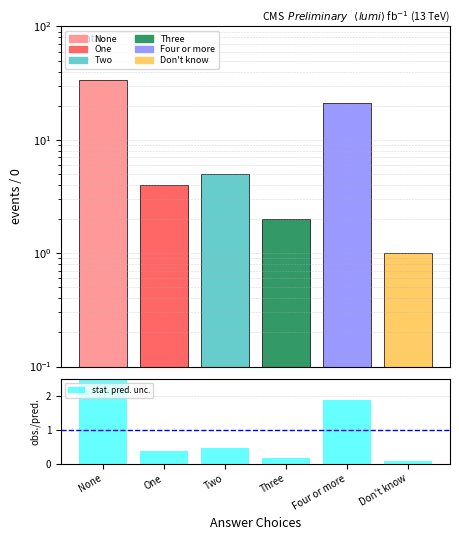

Rank the categories by value from lowest to highest.

Don't know, Three, One, Two, Four or more, None